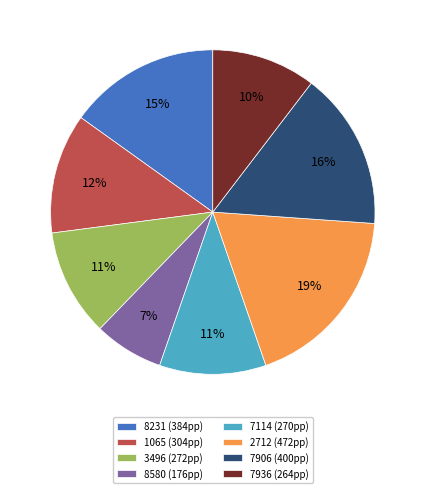

What is the smallest slice in the pie chart?

8580